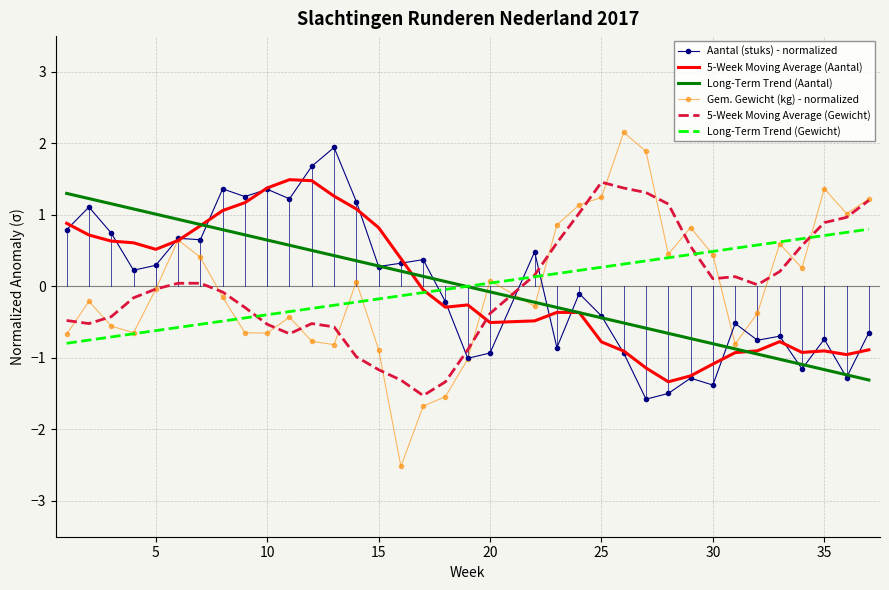

What is the minimum value shown in the chart?

-2.5